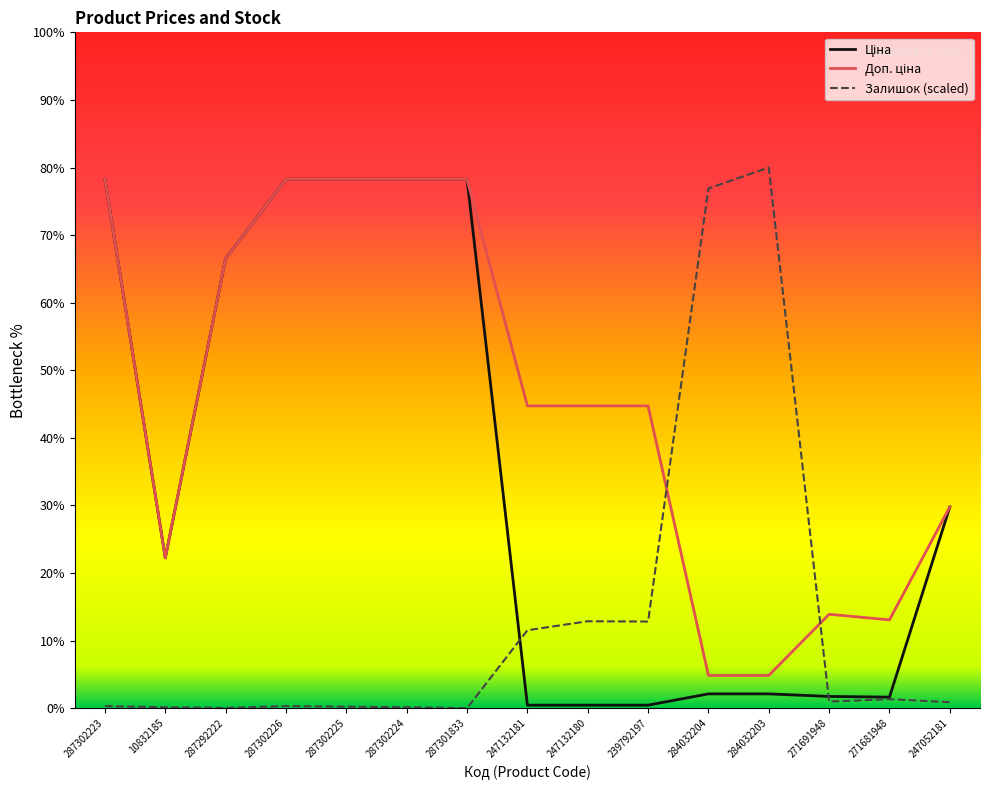

Is it true that Залишок (scaled) equals 33.3 at 10832185?

True